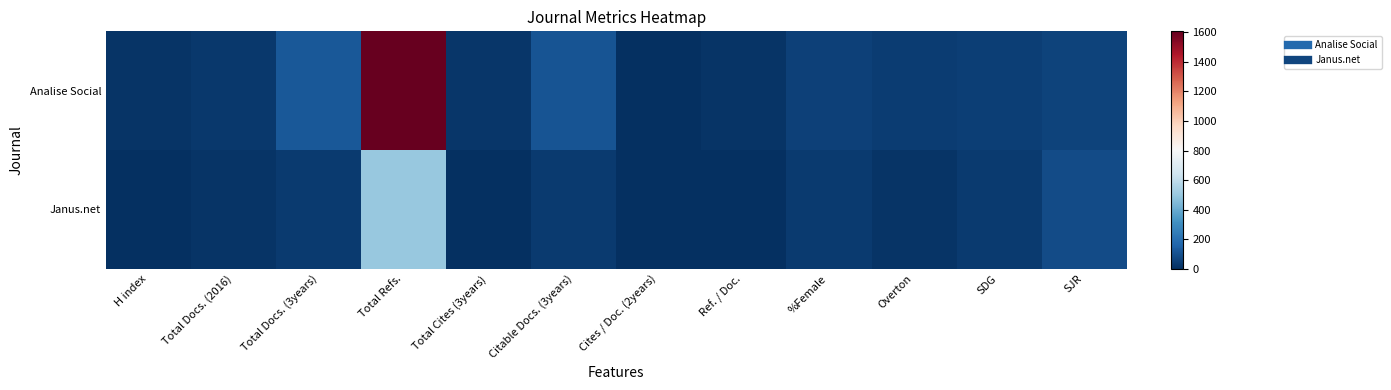

Rank the series by their maximum value, from highest to lowest.

Analise Social, Janus.net